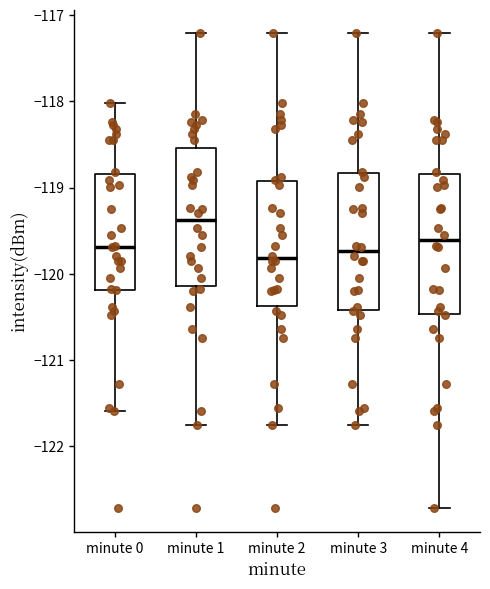

Reading left to right, read every box against the y-axis: the position of its median line, the range the box covers, and the ends of its whiskers. The values are not printed on the chart, so give them approximately, as read against the axis.

minute 0: median -119.7, box -120.2 to -118.8, whiskers -121.6 to -118.0
minute 1: median -119.4, box -120.1 to -118.5, whiskers -121.8 to -117.2
minute 2: median -119.8, box -120.4 to -118.9, whiskers -121.8 to -117.2
minute 3: median -119.7, box -120.4 to -118.8, whiskers -121.8 to -117.2
minute 4: median -119.6, box -120.5 to -118.8, whiskers -122.7 to -117.2